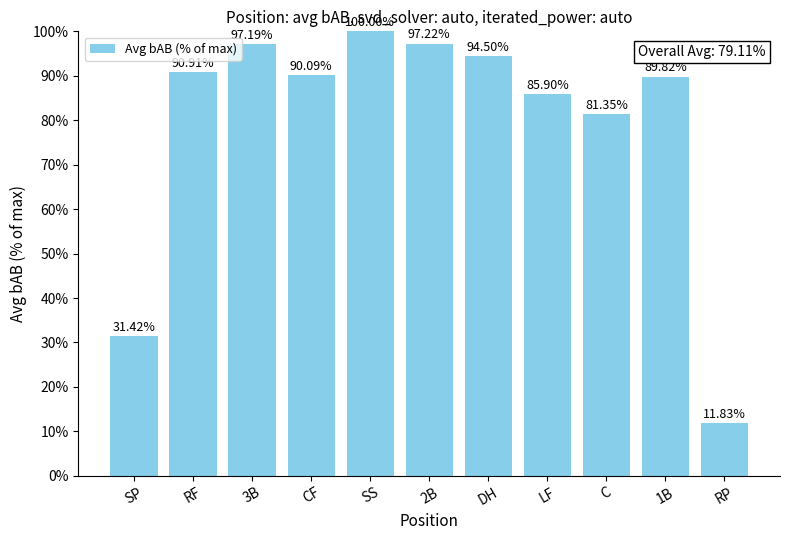

What value does the data have at 1B?

89.8